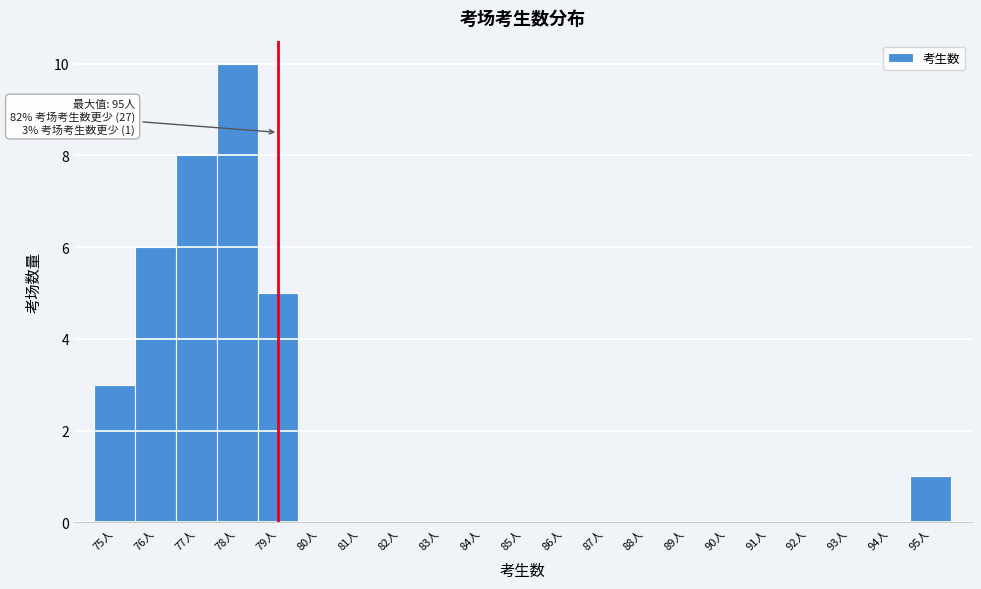

Which range on the x-axis has the tallest bar?

77.5 to 78.5